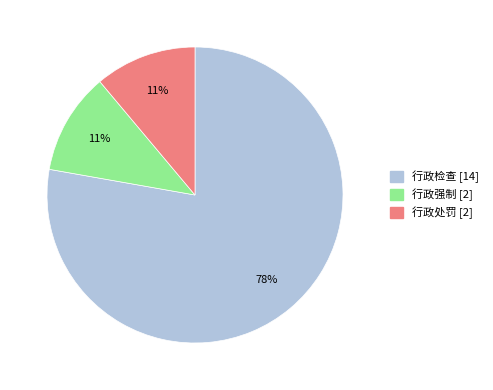

To the nearest percent, what portion does 行政检查 represent?

78%